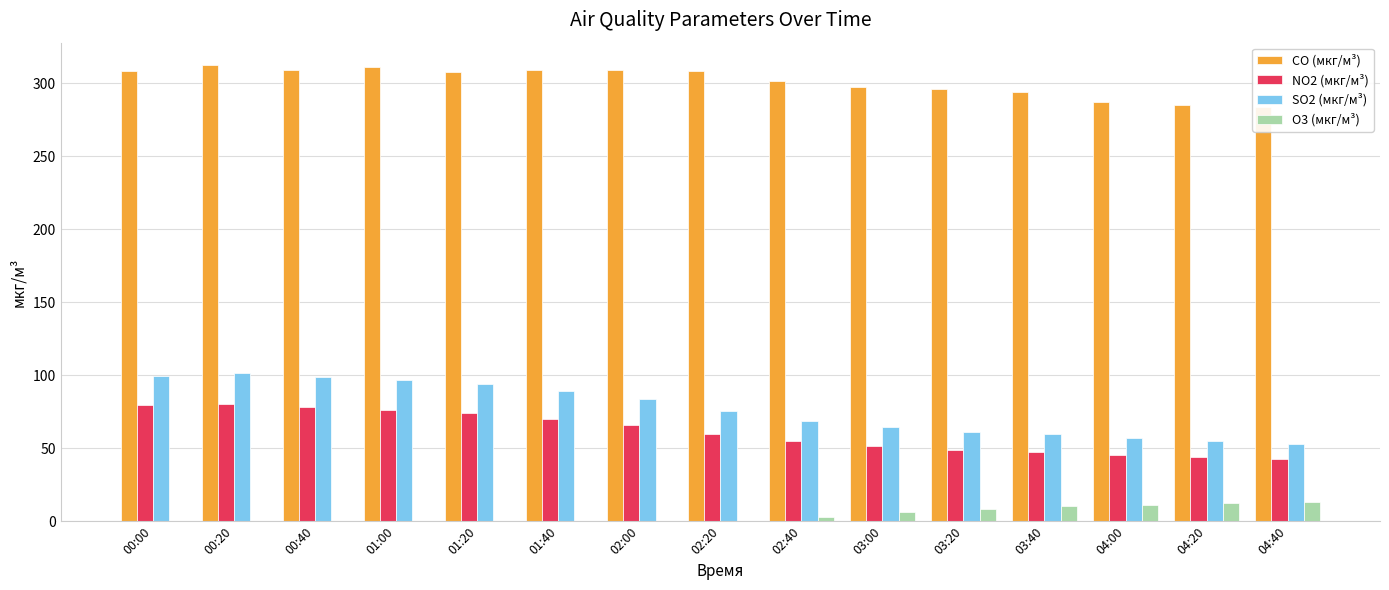

Which series has the largest total across all categories?

CO (мкг/м³)